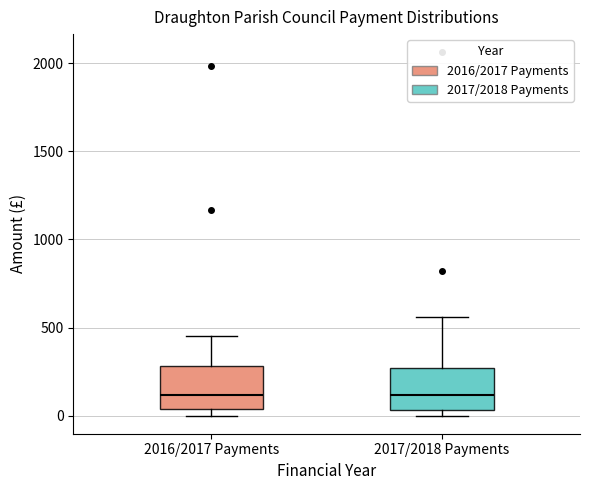

Where does the median line of the box for 2017/2018 Payments sit on the y-axis? The values are not printed on the chart, so give them approximately, as read against the axis.

100